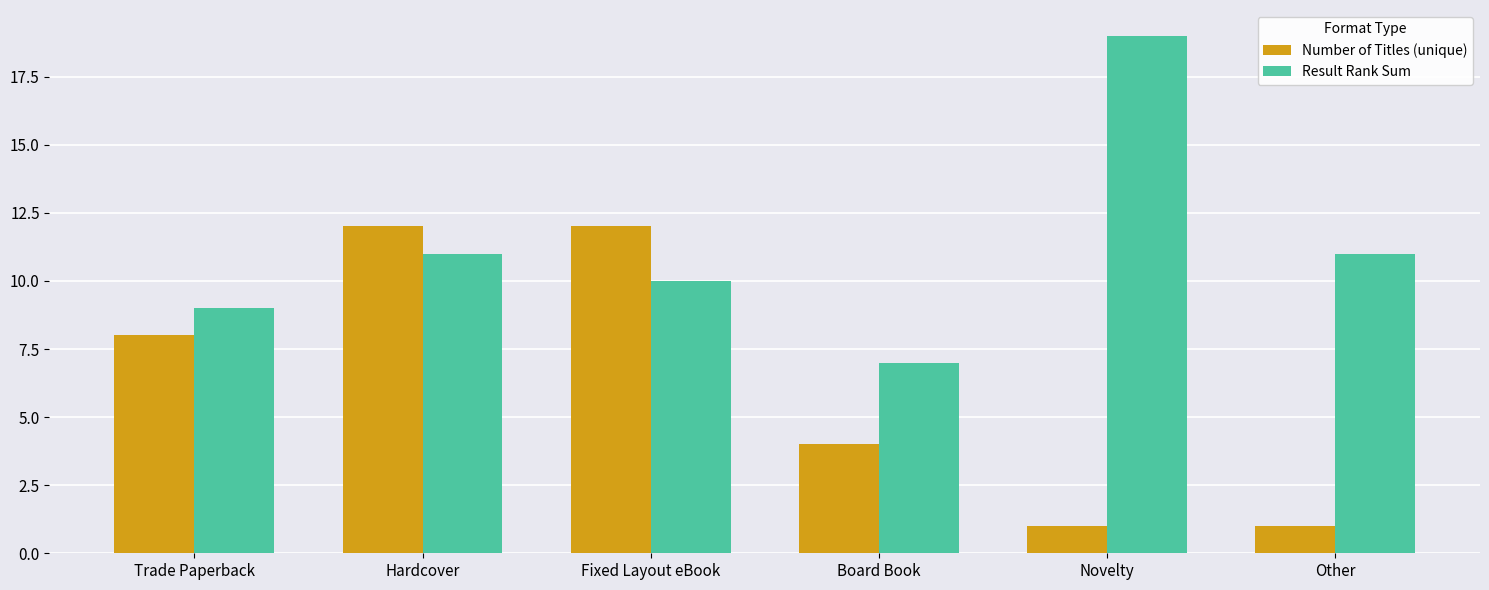

At Fixed Layout eBook, list the series in order from largest to smallest.

Number of Titles (unique), Result Rank Sum